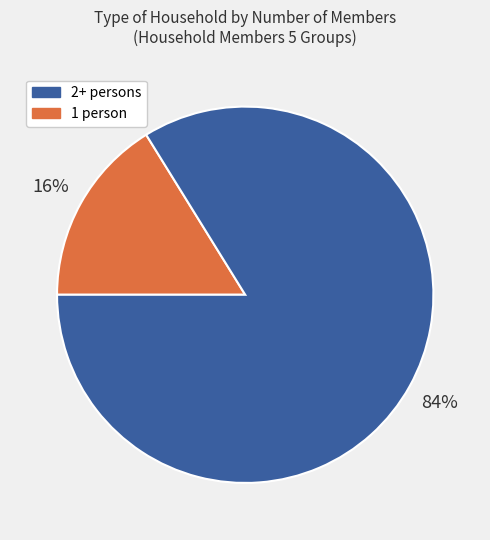

Is there any slice that represents more than half of the pie?

Yes